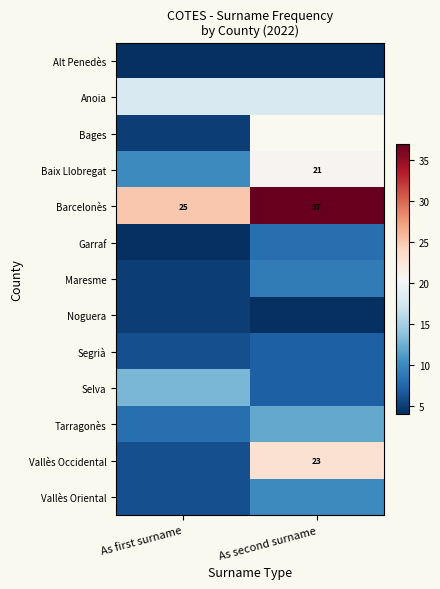

The value of Baix Llobregat at As second surname is 21. True or false?

True